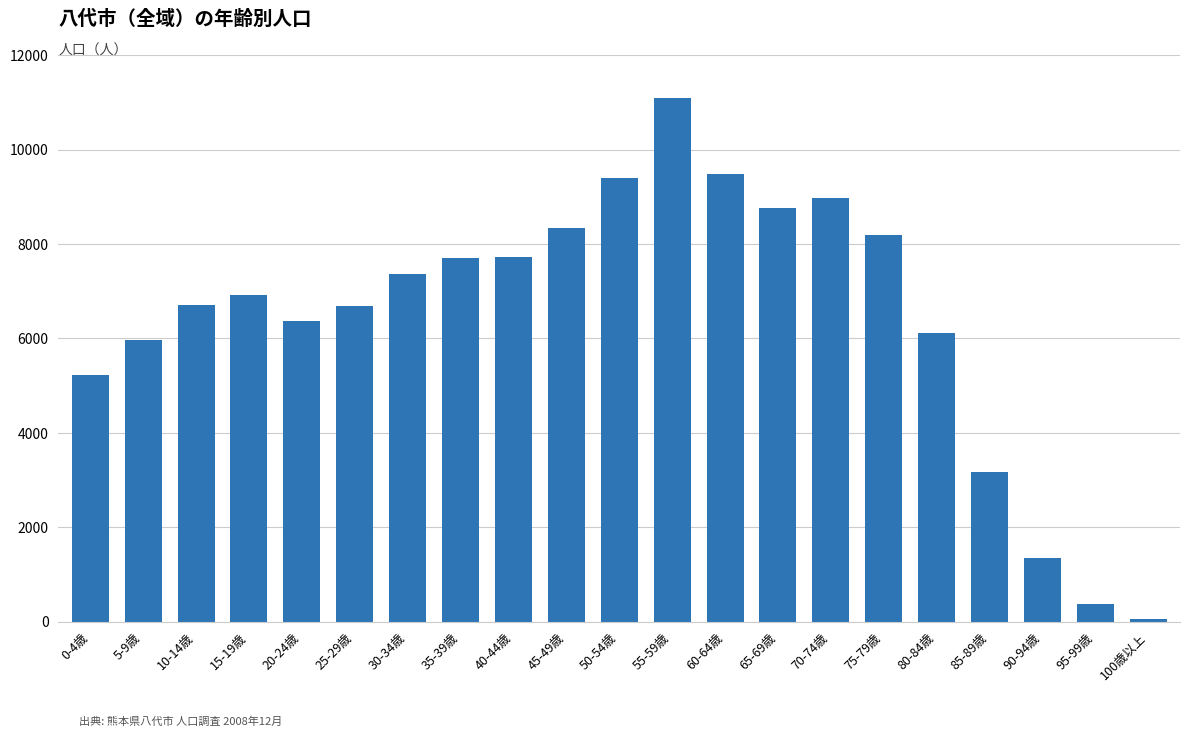

What is the maximum value shown in the chart?

11086